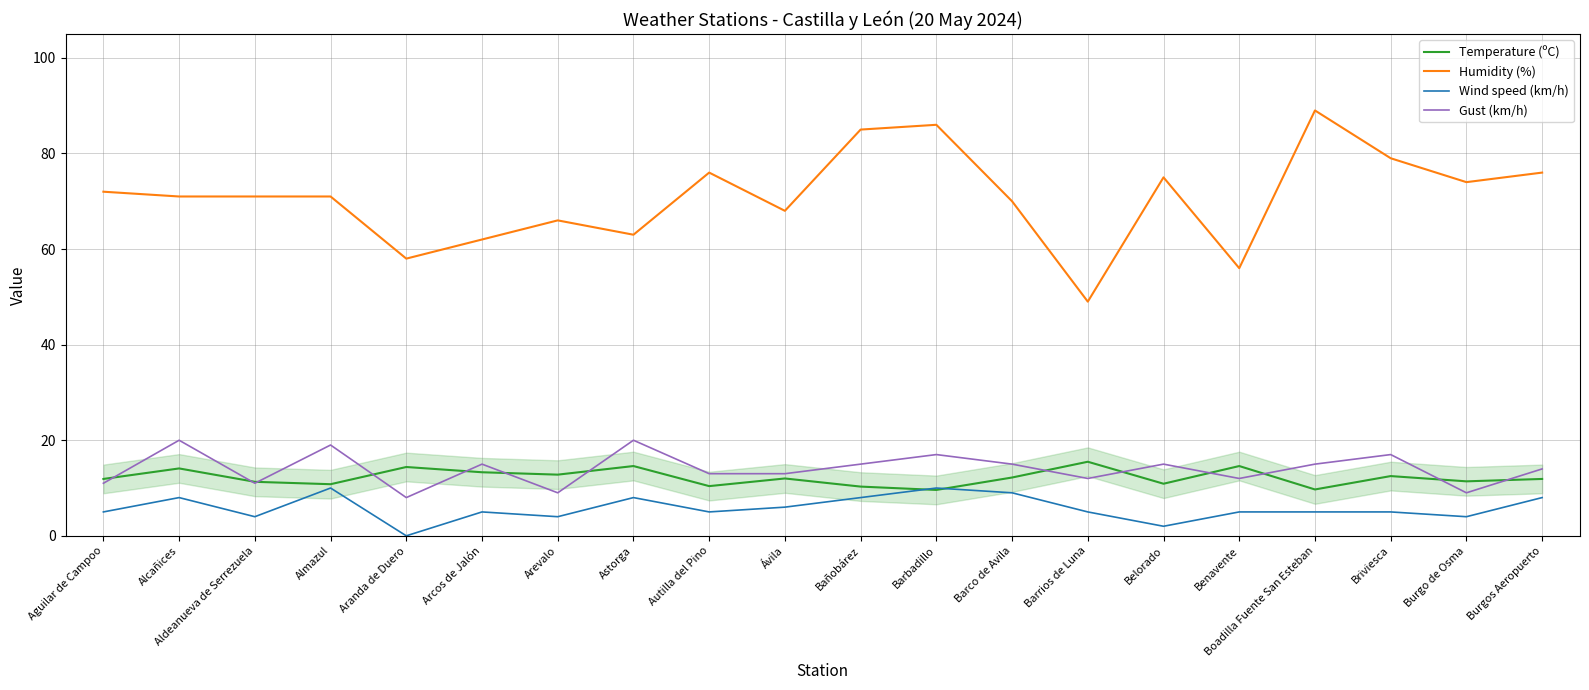

Which series ends up on top after the final intersection of Temperature (ºC) and Gust (km/h)?

Gust (km/h)